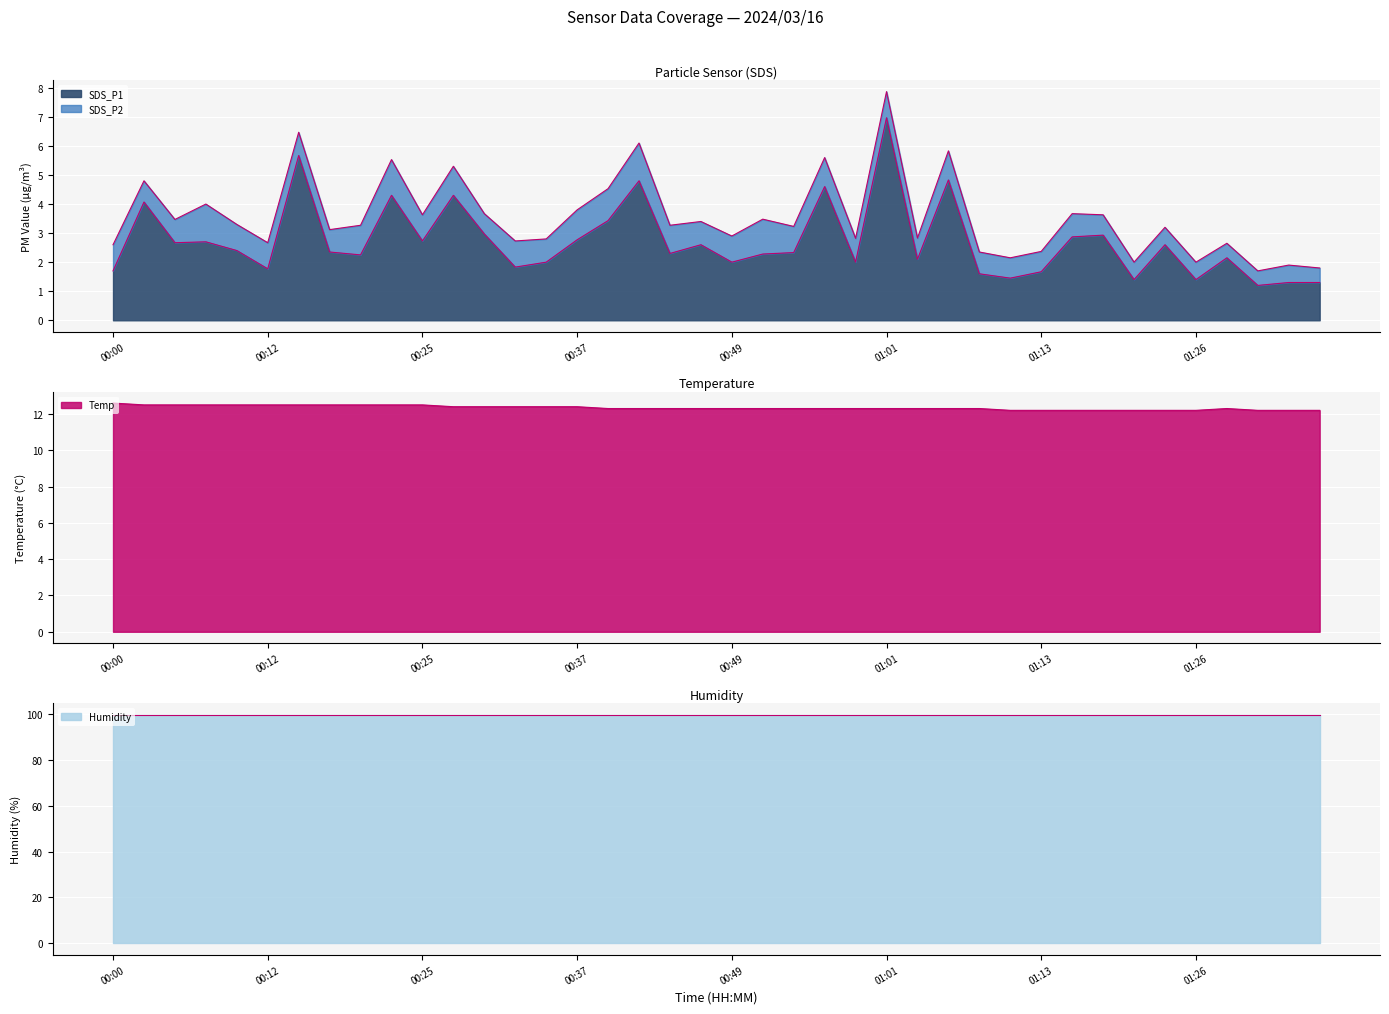

What is the difference between the SDS_P1 values at 00:32 and 01:33?

0.5